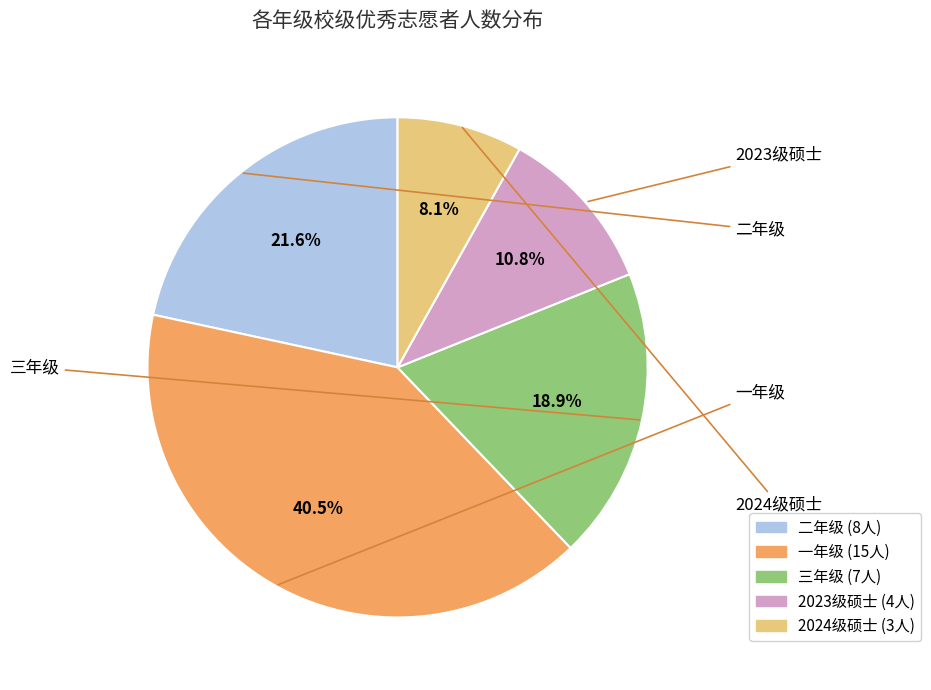

What percentage is the 2023级硕士 slice, to the nearest percent?

11%